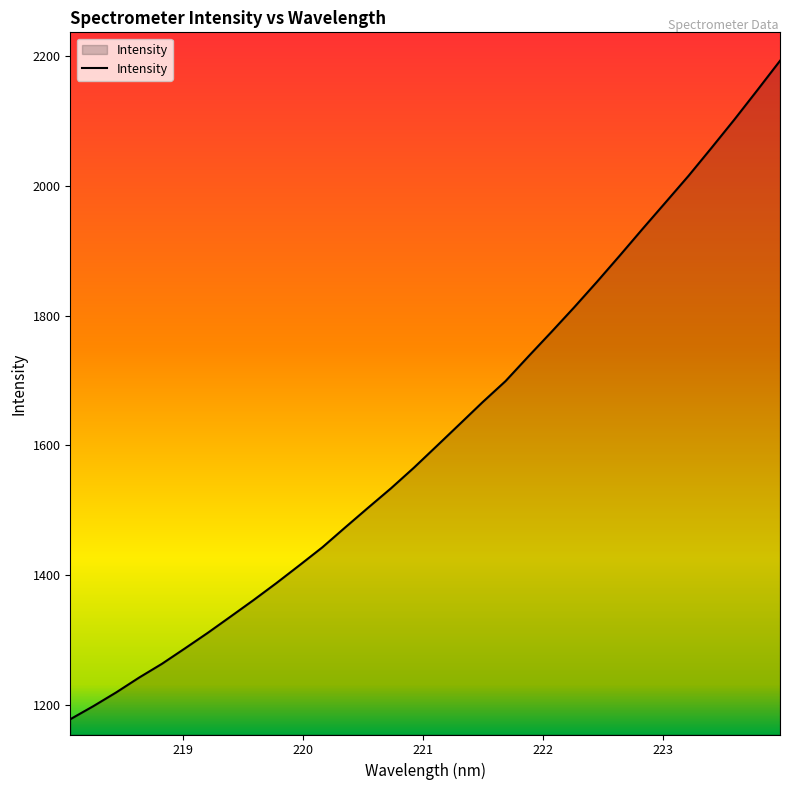

What is the maximum value shown in the chart?

2193.1